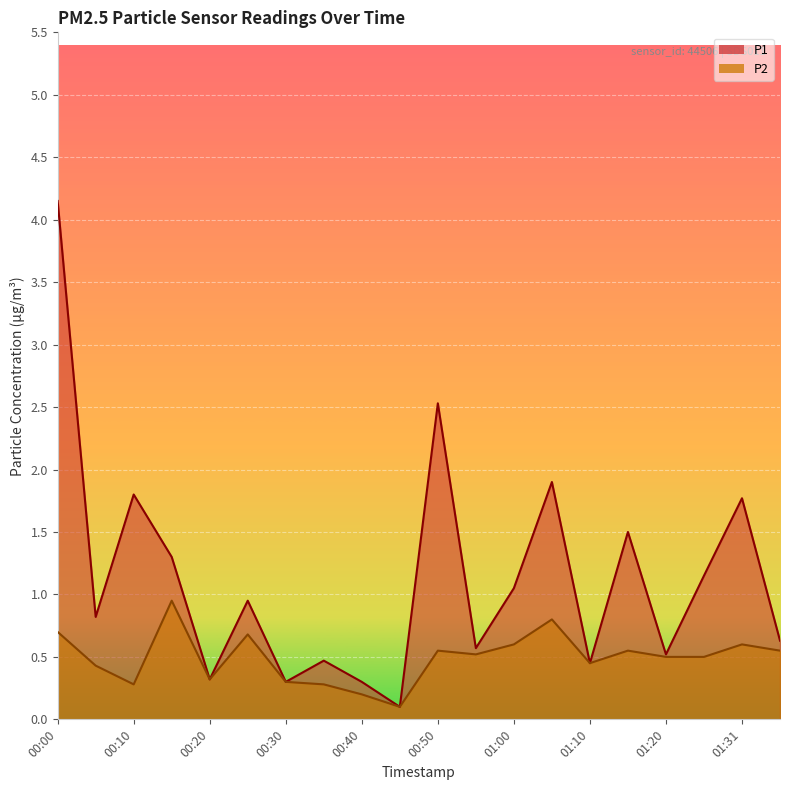

How many lines are shown in the chart?

2